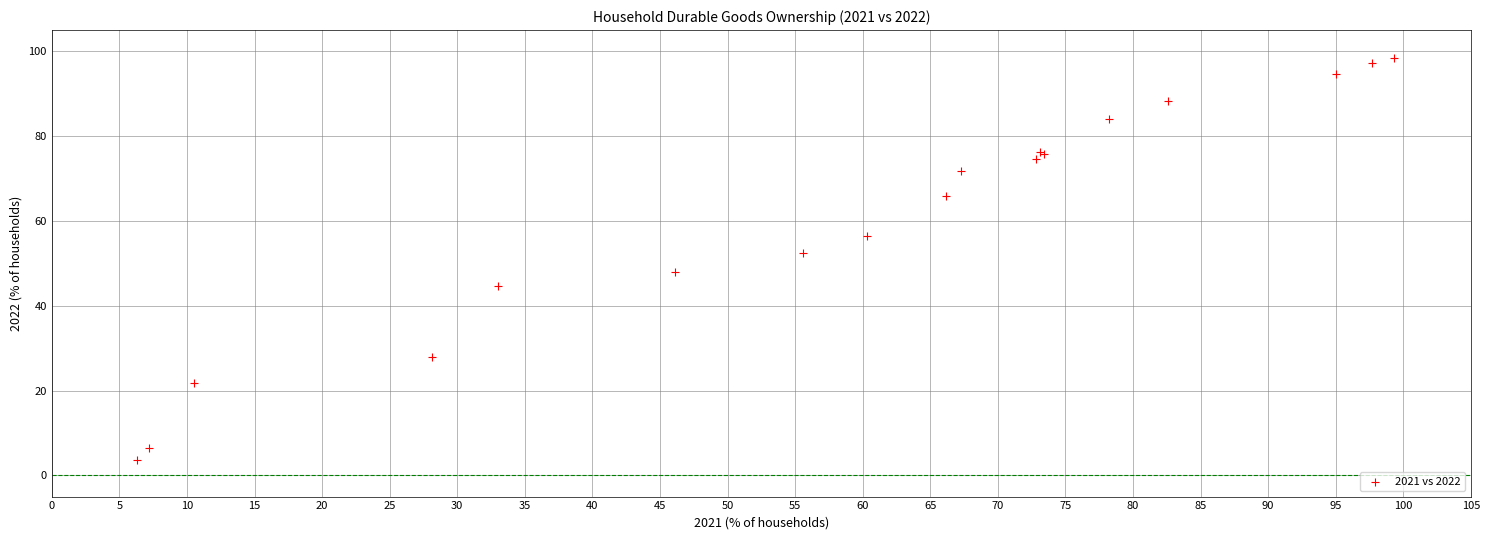

What Y value in the scatter plot is closest to 51?

52.4